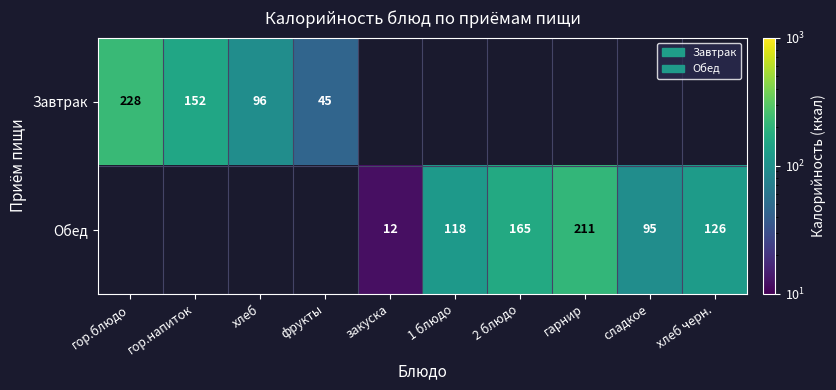

True or false: Завтрак has a value of 124 at гор.блюдо.

False